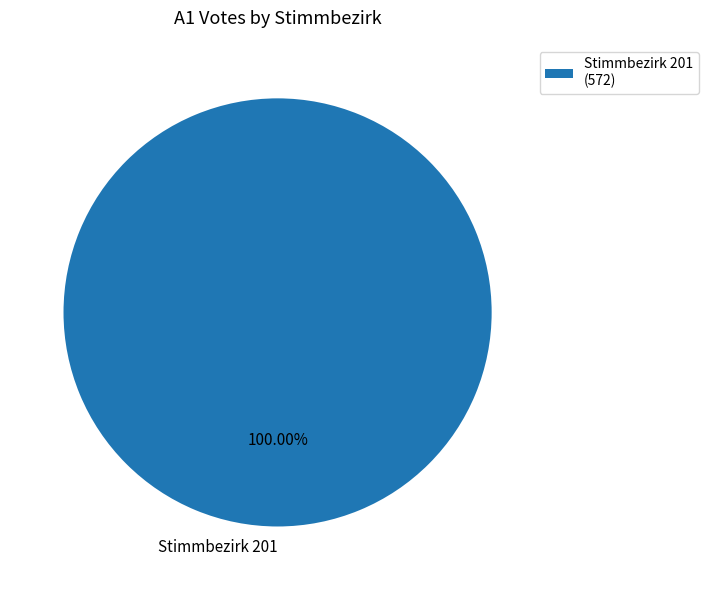

Is there any slice that represents more than half of the pie?

Yes